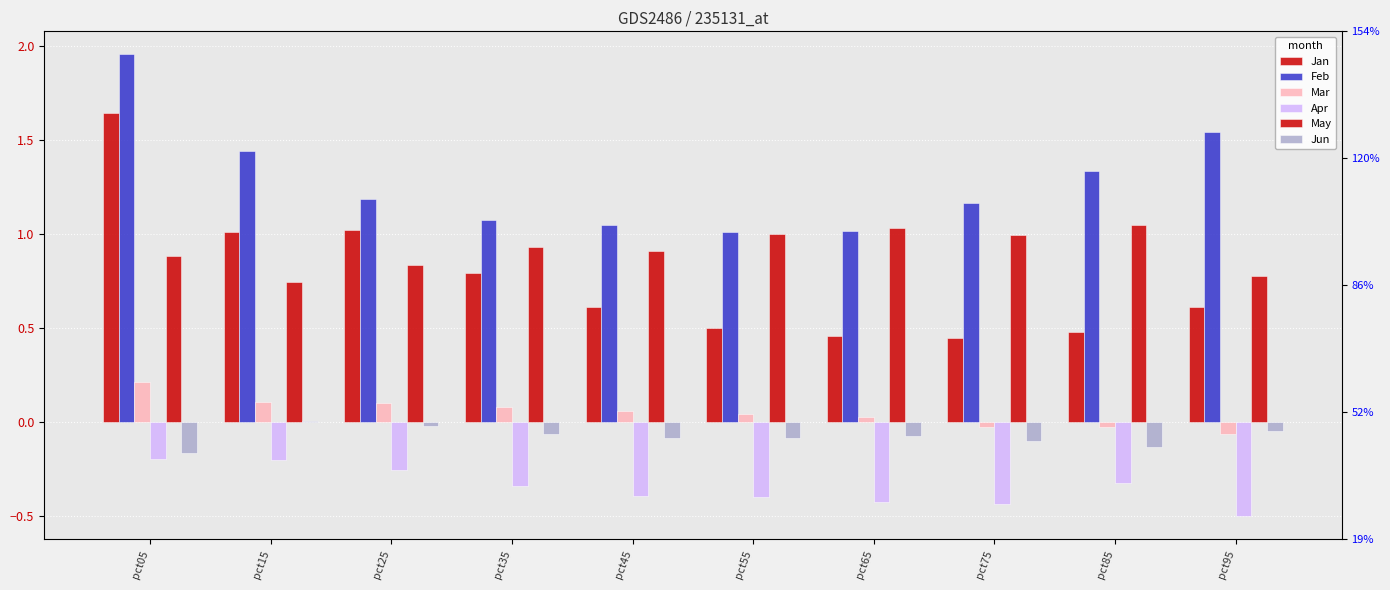

Does the chart contain stacked bars?

No